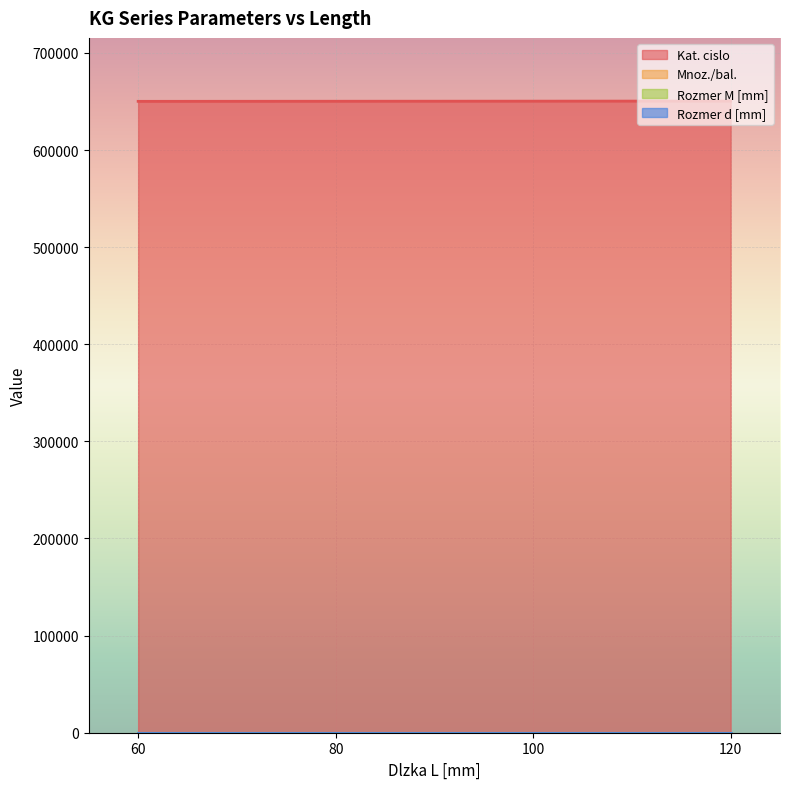

True or false: Kat. cislo and Rozmer M [mm] intersect in this chart.

False